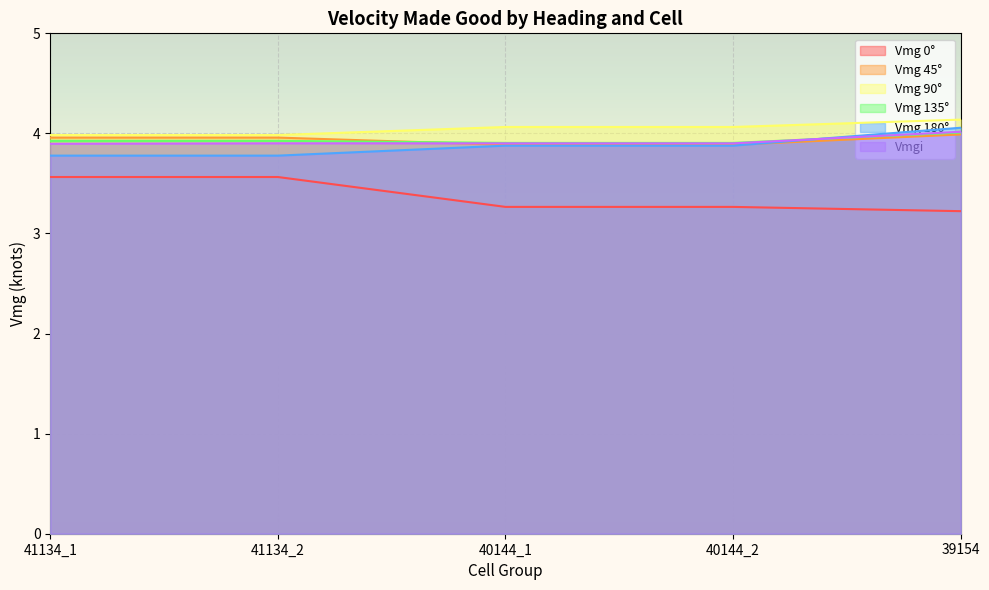

Where is Vmgi nearest to the value 3?

41134_1